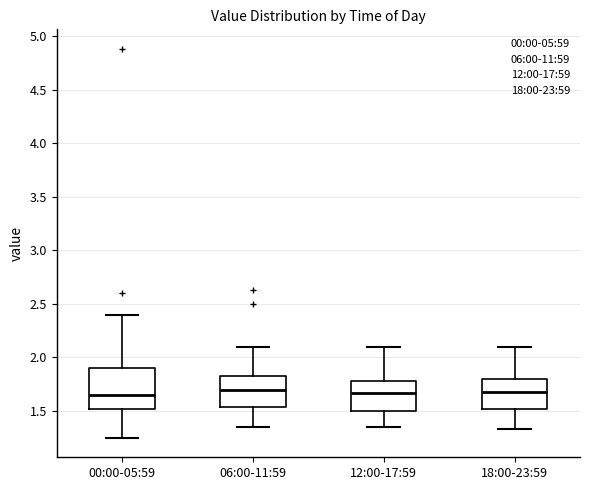

Reading left to right, read every box against the y-axis: the position of its median line, the range the box covers, and the ends of its whiskers. The values are not printed on the chart, so give them approximately, as read against the axis.

00:00-05:59: median 1.65, box 1.50 to 1.90, whiskers 1.25 to 2.40
06:00-11:59: median 1.70, box 1.55 to 1.85, whiskers 1.35 to 2.10
12:00-17:59: median 1.65, box 1.50 to 1.80, whiskers 1.35 to 2.10
18:00-23:59: median 1.70, box 1.50 to 1.80, whiskers 1.35 to 2.10